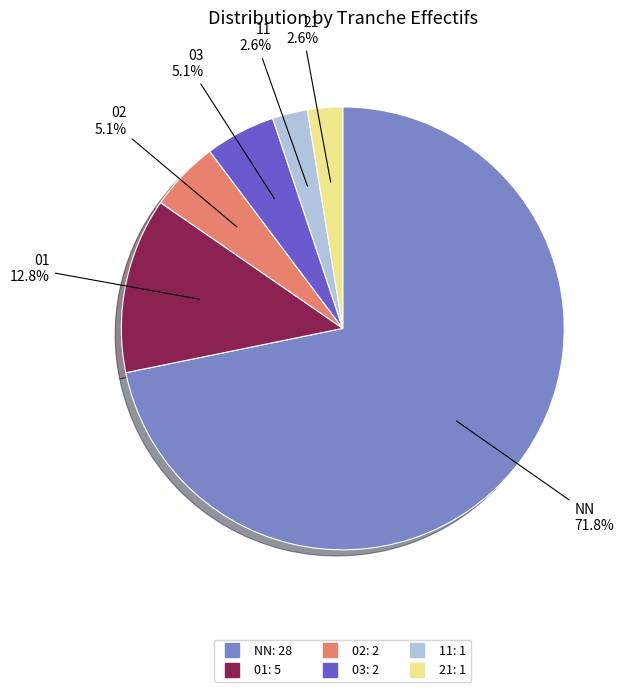

Is 01 the majority of the pie?

No